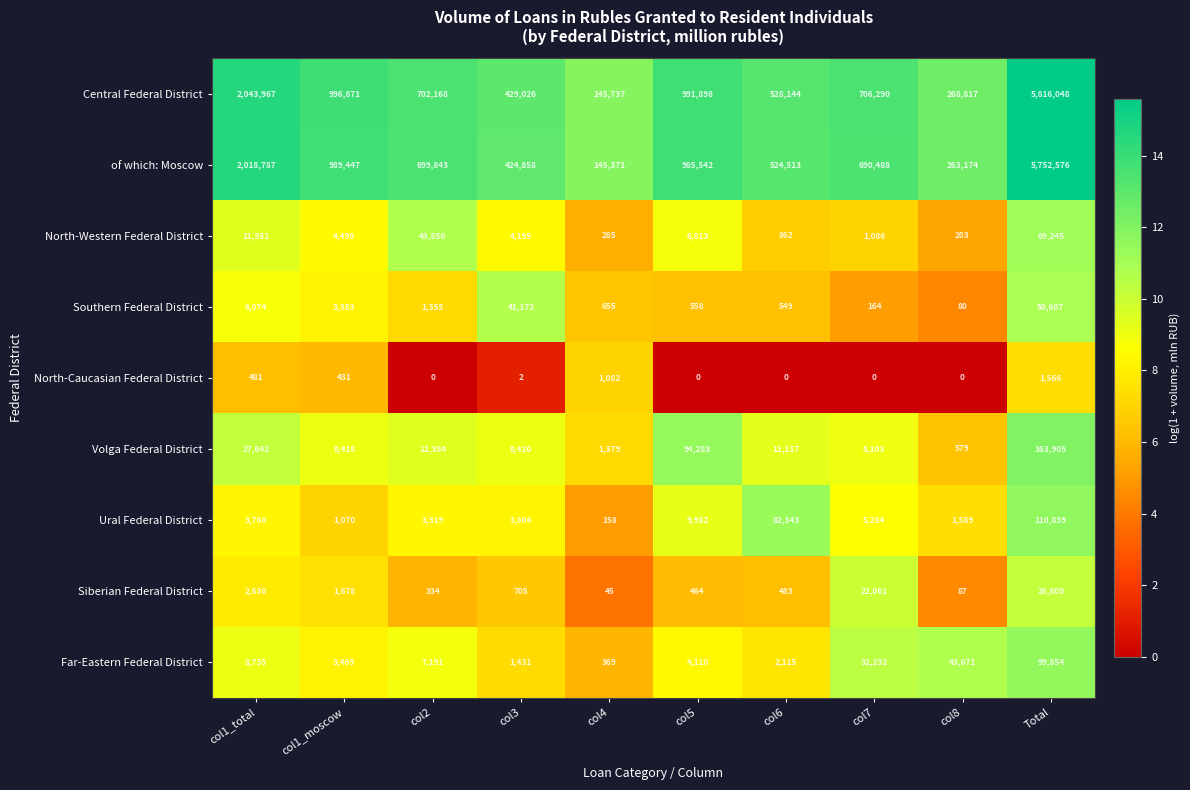

The Ural Federal District series shows 3760 at col1_total. True or false?

True